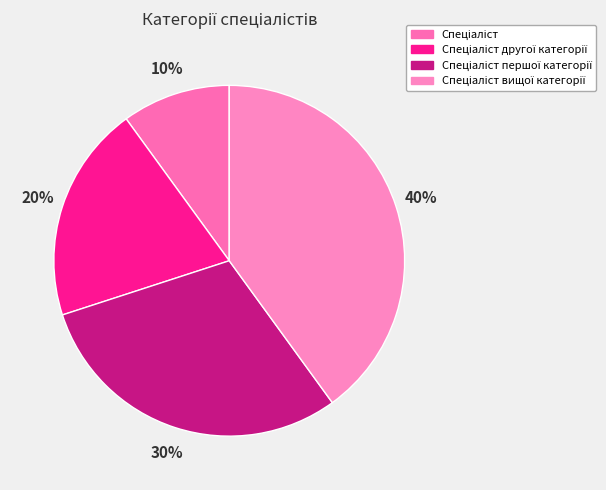

Which category has the smallest portion of the pie?

Спеціаліст